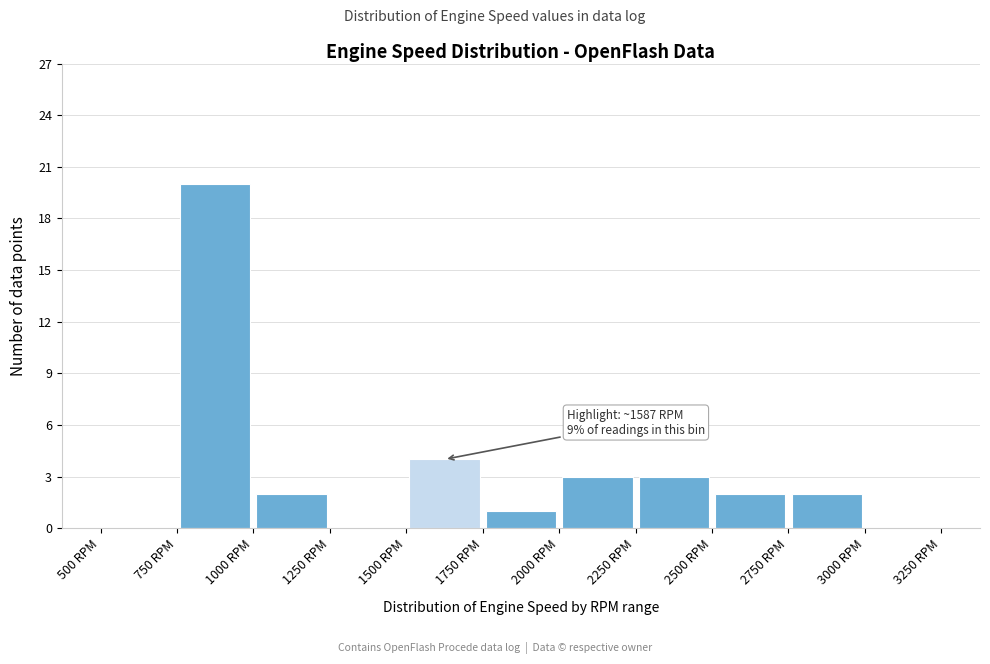

Over which range of the x-axis is the bar tallest?

750 to 1000